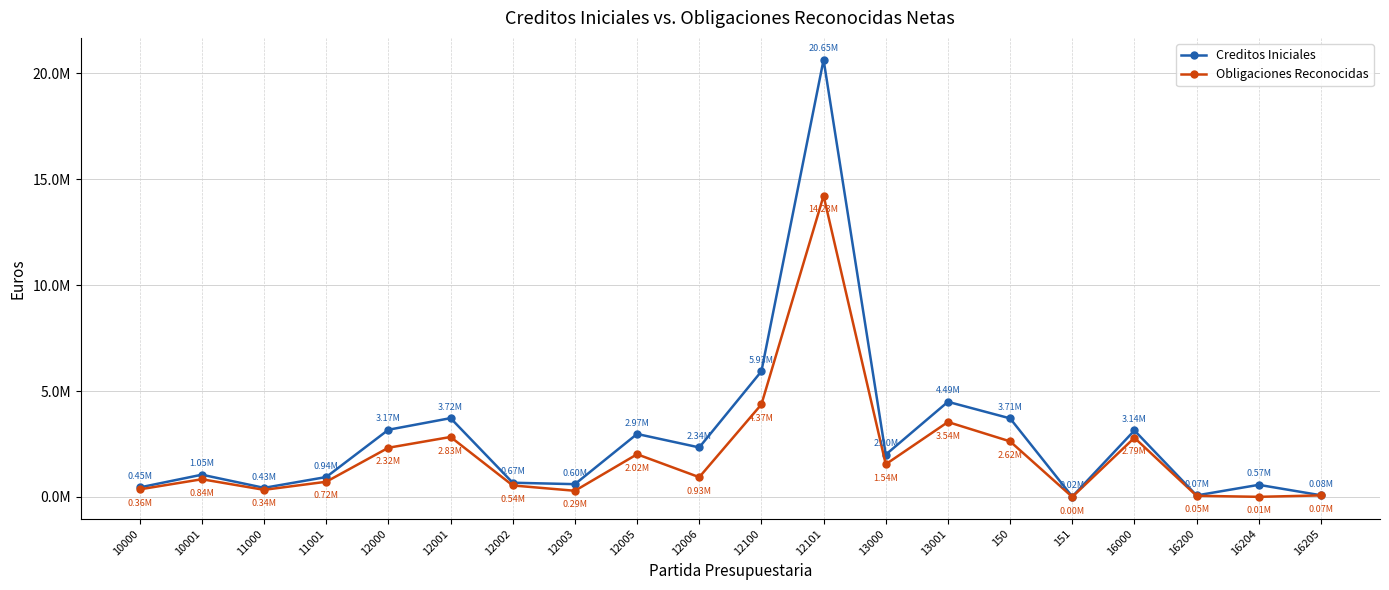

Which category has the highest value in the Creditos Iniciales series?

12101